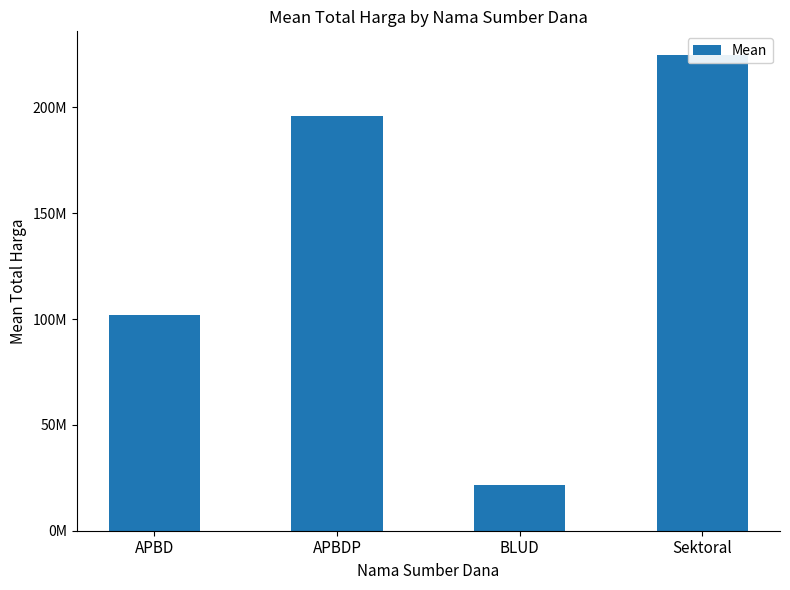

List the labels in order of value, largest first.

Sektoral, APBDP, APBD, BLUD